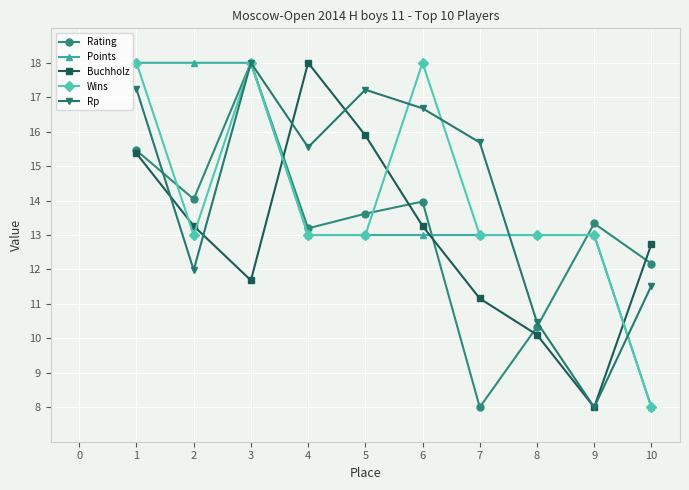

What is the difference between the highest and lowest values at 9?

5.3